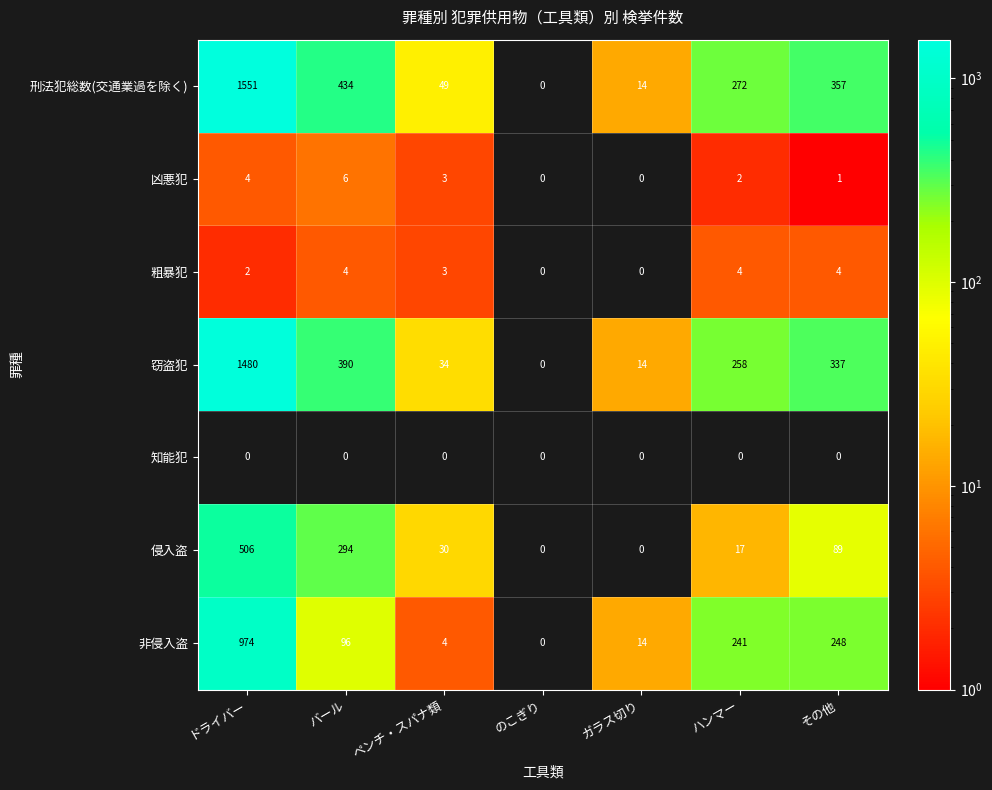

Count the number of categories in the chart.

7